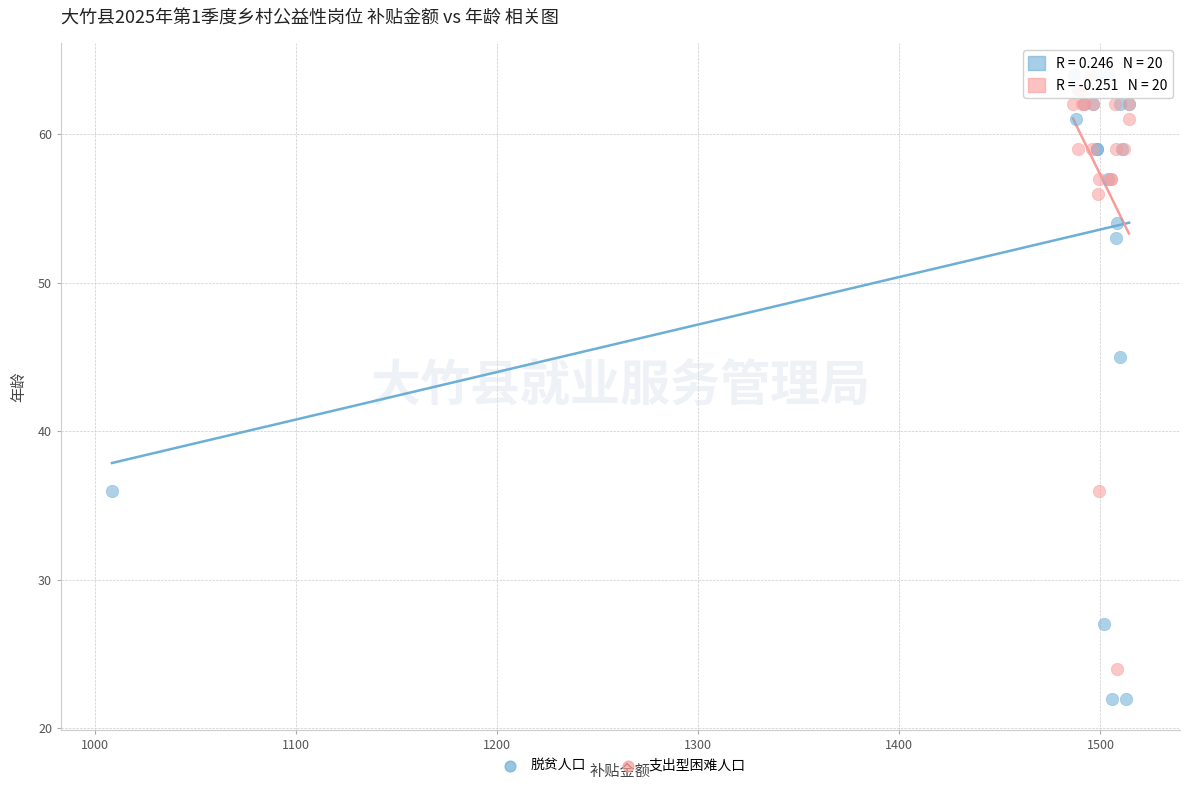

Which series has the widest spread of Y values?

脱贫人口